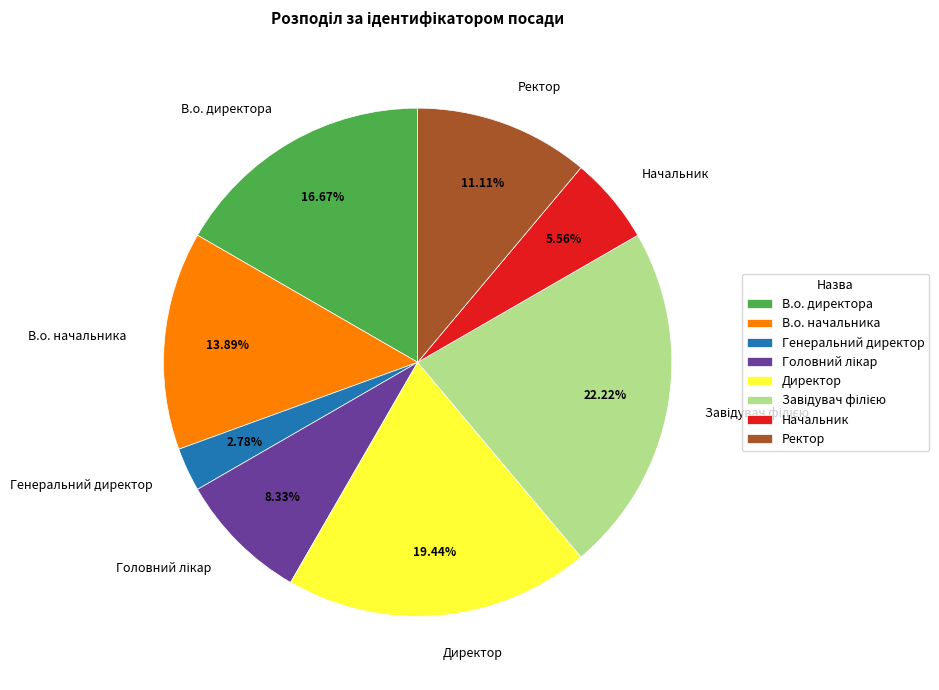

Which category has the smallest portion of the pie?

Генеральний директор